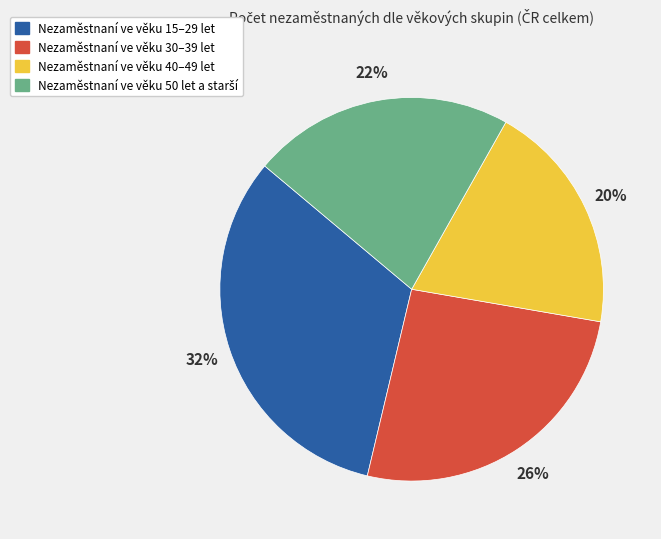

The Nezaměstnaní ve věku 40–49 let slice represents 20% of the pie. True or false?

True